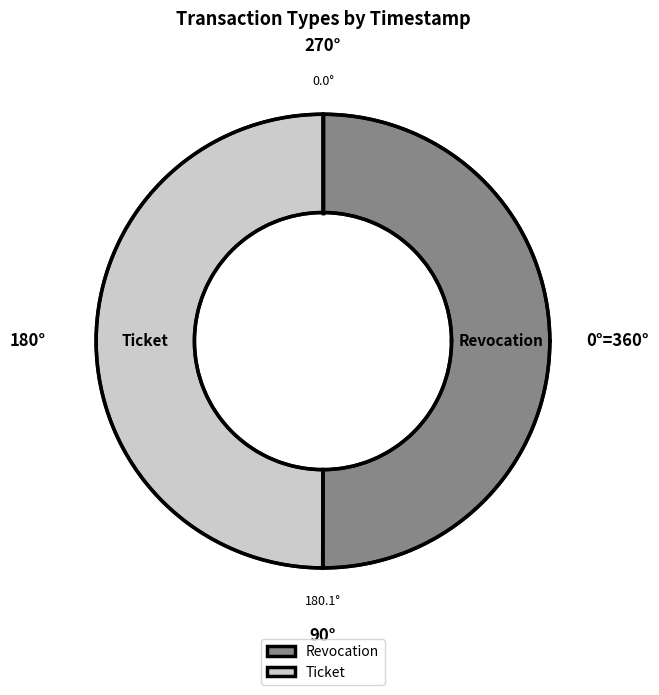

Is there a majority slice in this chart?

Yes